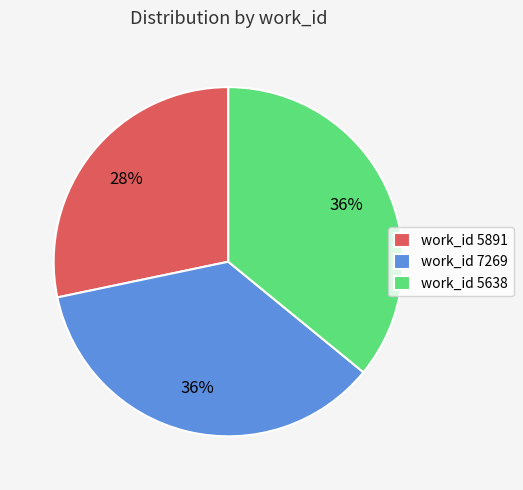

Is it true that work_id 5638 is 48% of the pie?

False